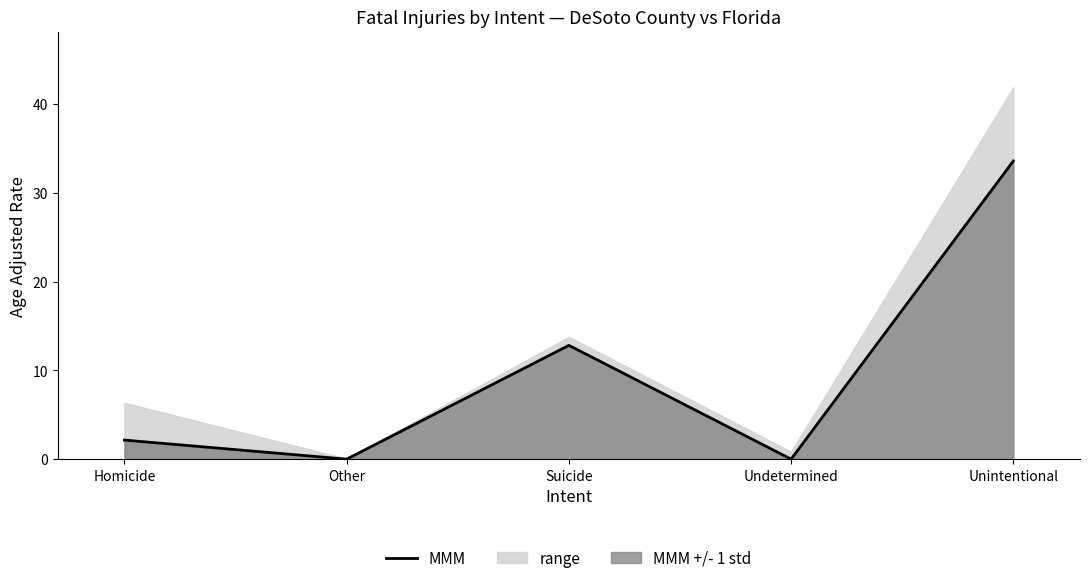

How many lines are shown in the chart?

1